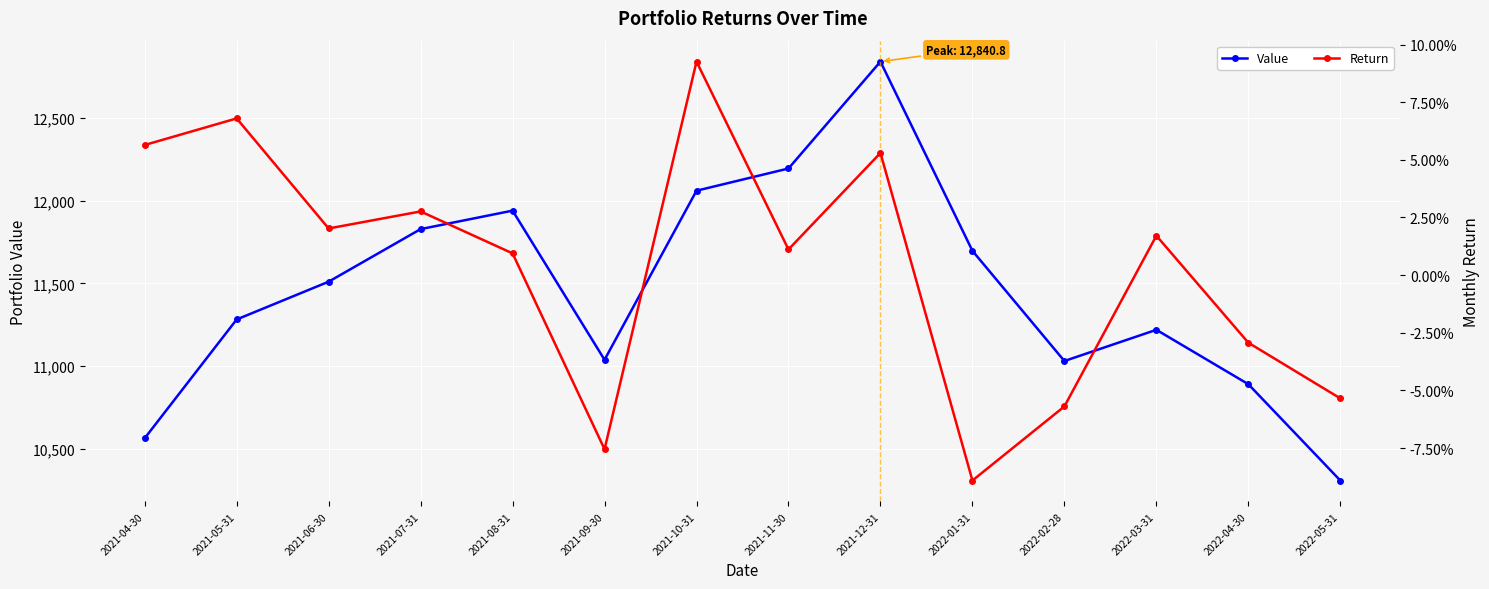

Between 2021-12-31 and 2021-10-31, which is larger?

2021-12-31